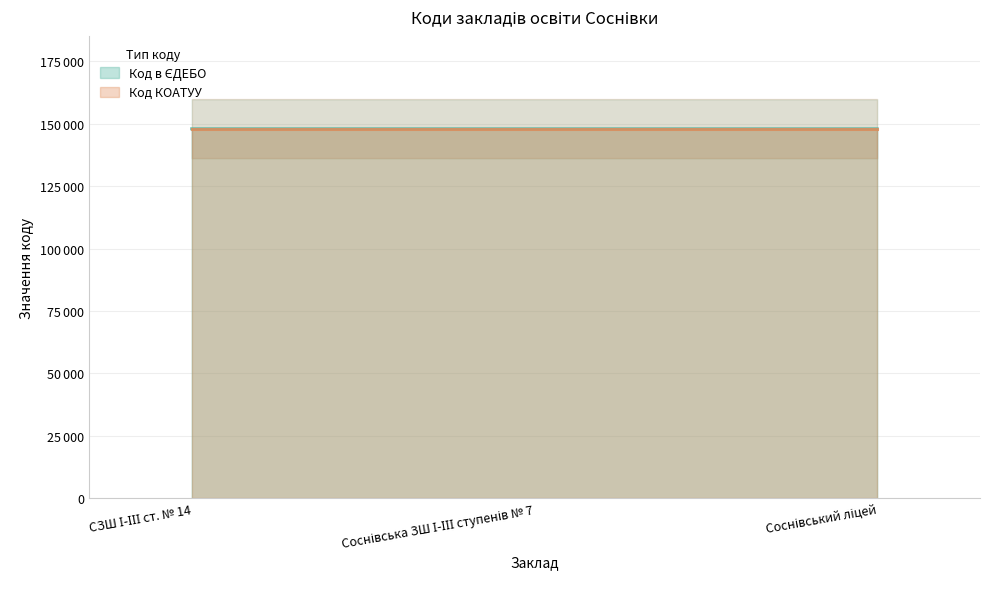

What is the maximum value shown in the chart?

147945